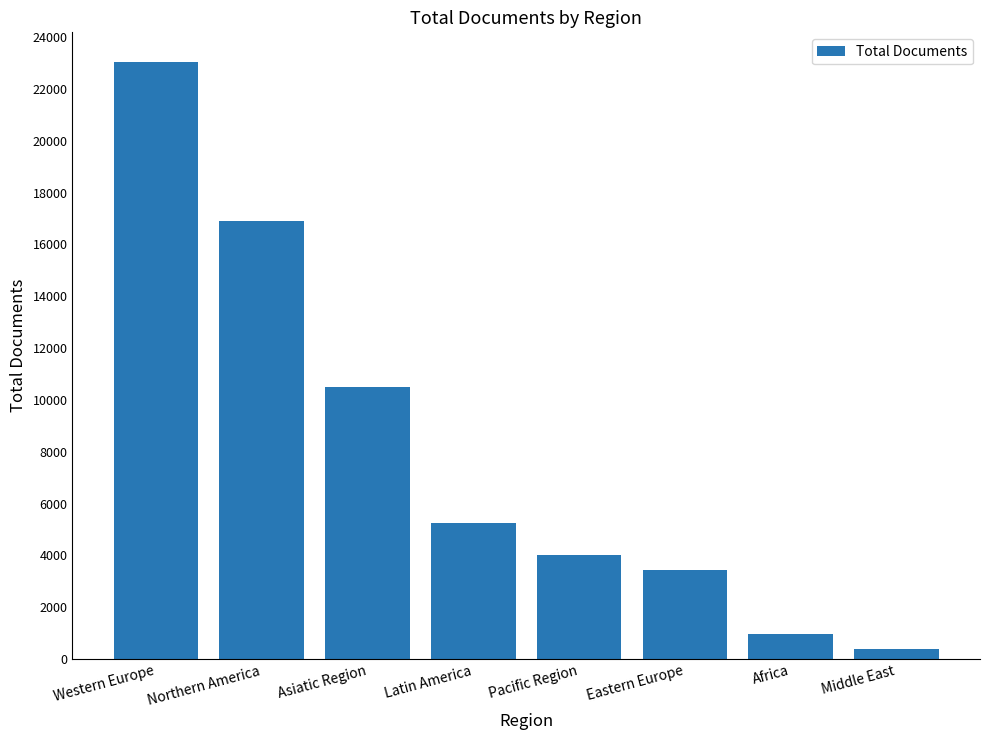

Which category has the highest value across all series?

Western Europe